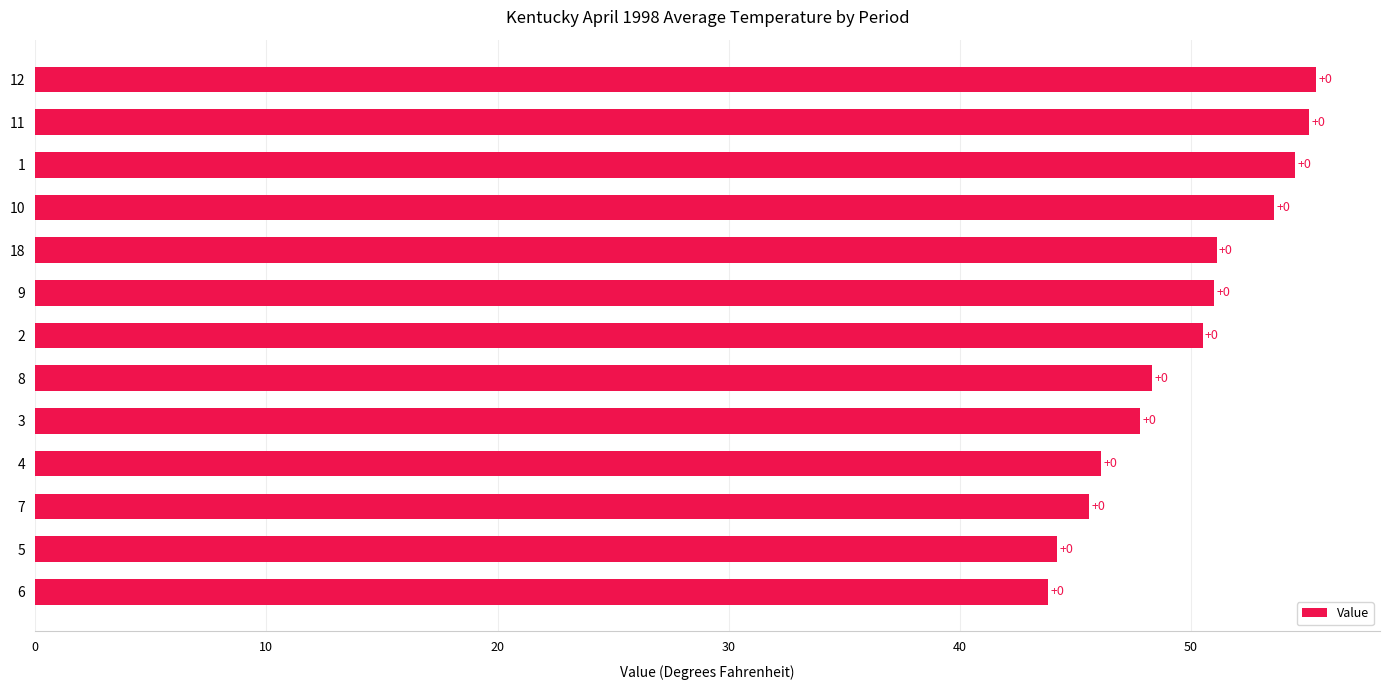

What is the greatest value displayed?

55.4